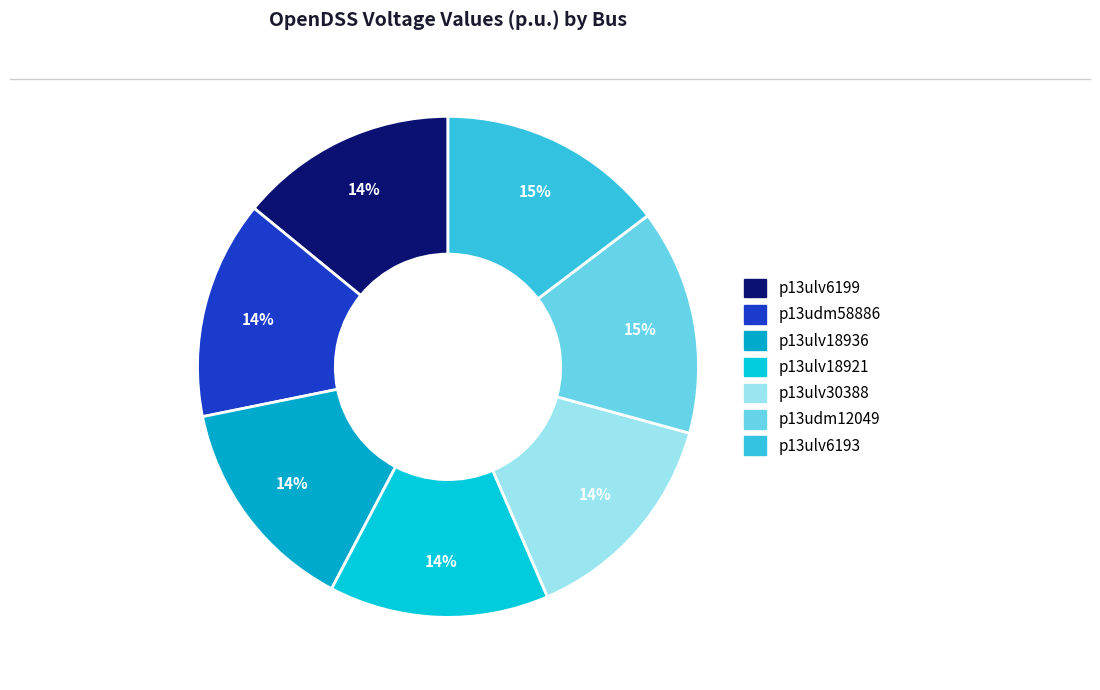

Count the number of slices in the pie.

7